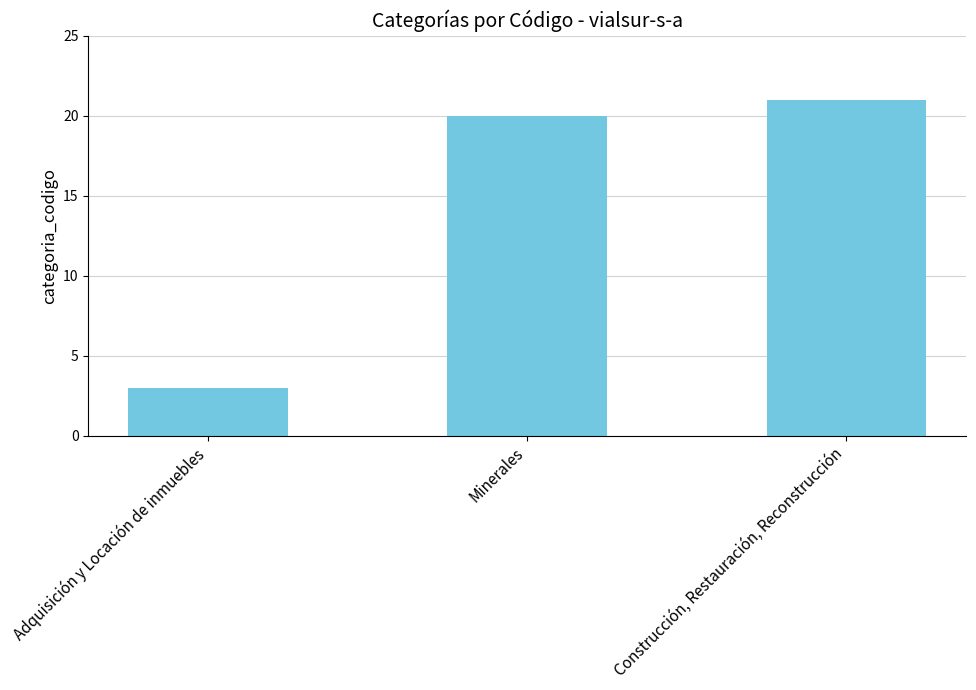

What is the difference between the values at Minerales and Adquisición y Locación de inmuebles?

17